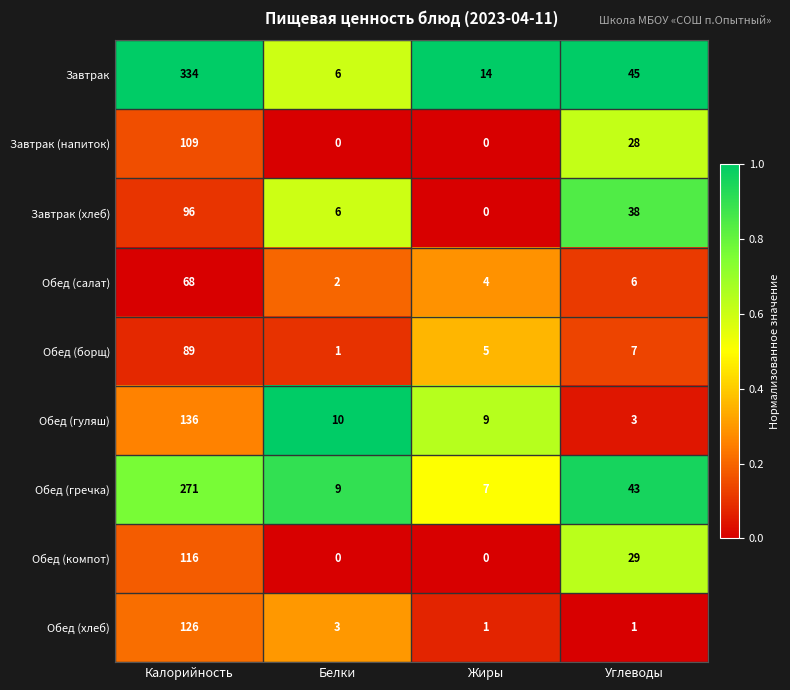

At Углеводы, list the series in order from smallest to largest.

Обед (хлеб), Обед (гуляш), Обед (салат), Обед (борщ), Завтрак (напиток), Обед (компот), Завтрак (хлеб), Обед (гречка), Завтрак